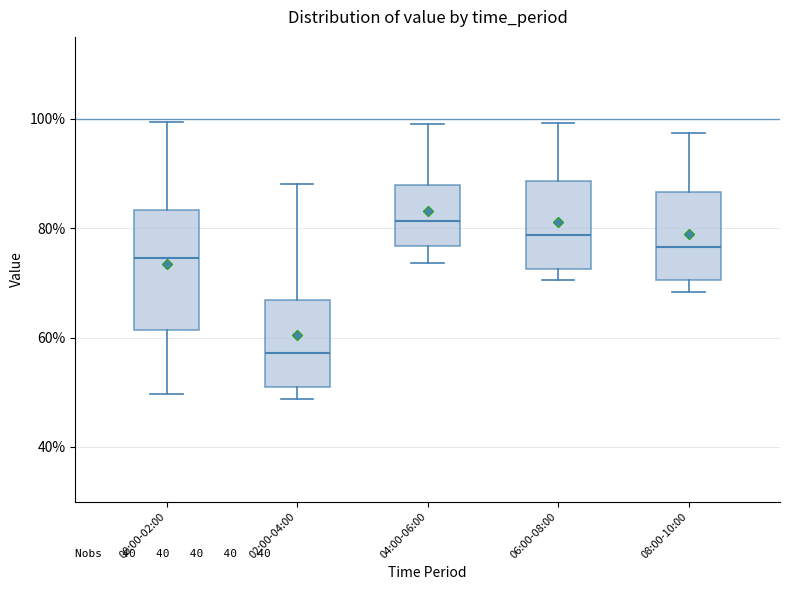

Which box is the tallest, from its lower edge to its upper edge?

00:00-02:00